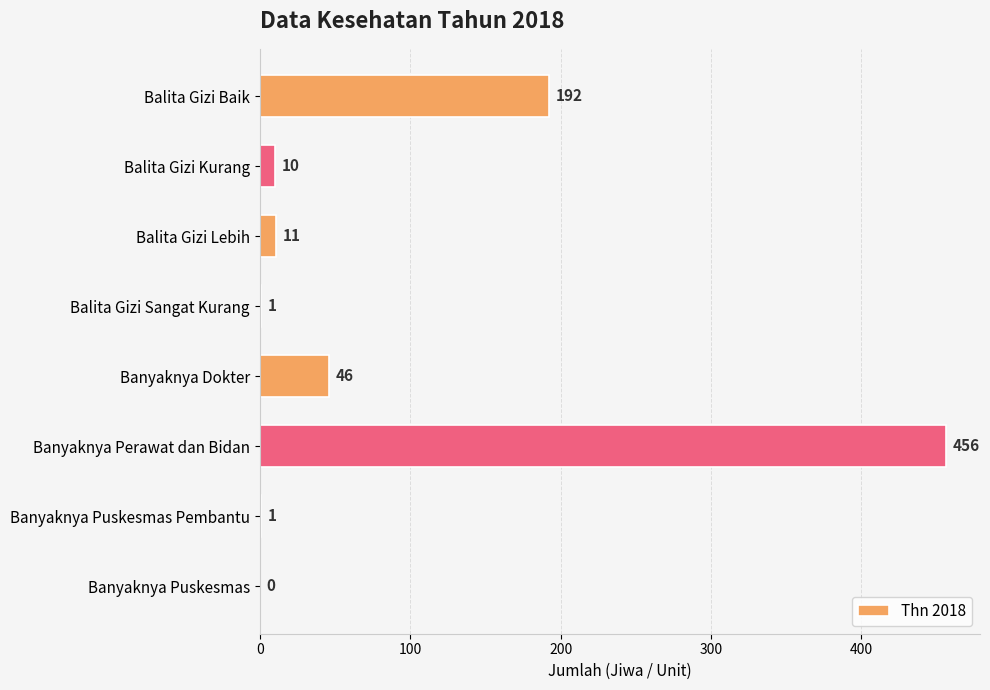

True or false: the data shows 10 at Balita Gizi Kurang.

True